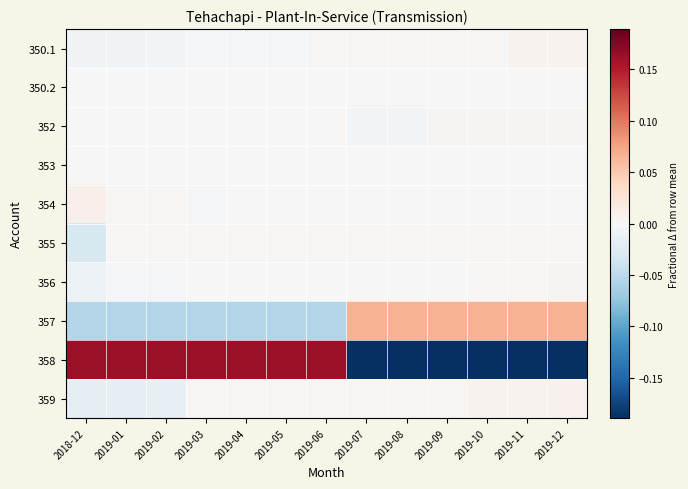

At 2019-11, list the series in order from smallest to largest.

358, 354, 350.2, 353, 355, 356, 352, 350.1, 359, 357